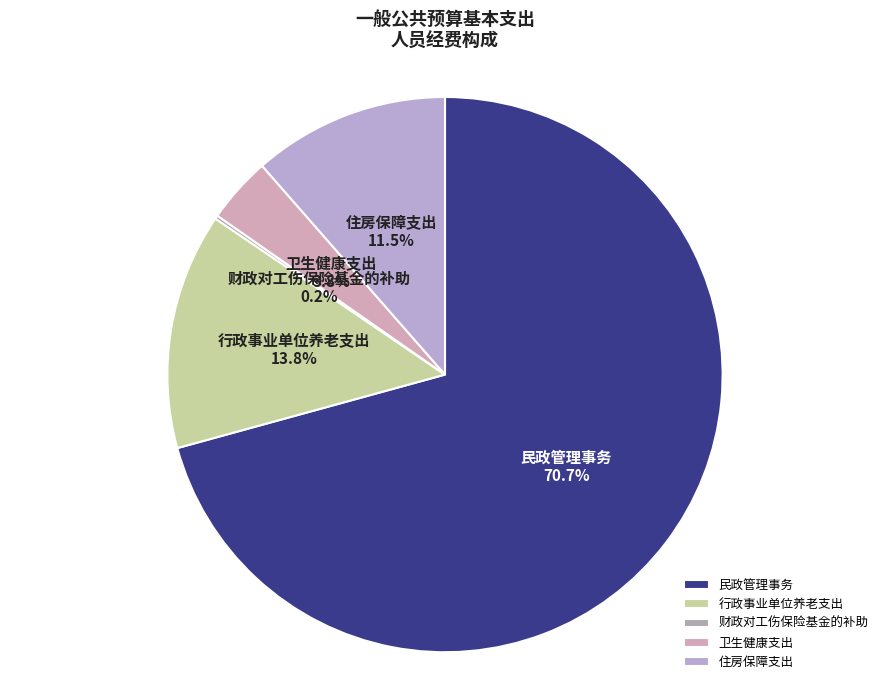

What is the total percentage of 住房保障支出 and 卫生健康支出?

15.3%